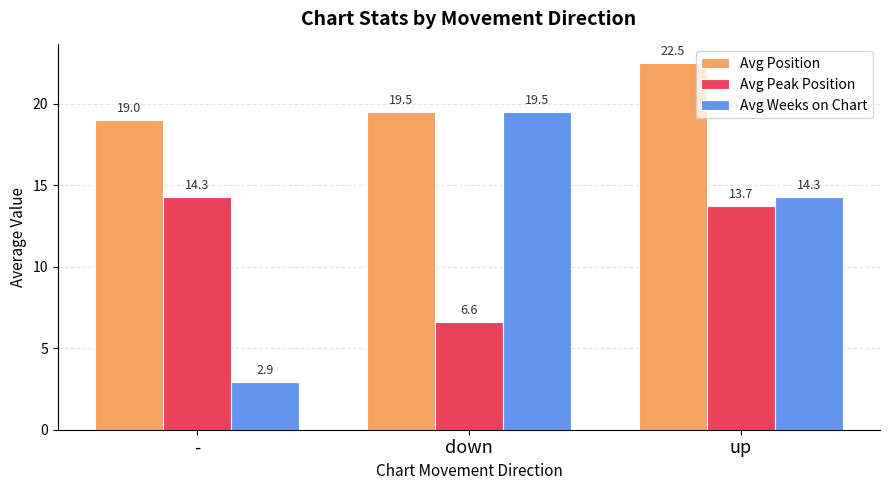

What is the total value across all series at -?

36.2